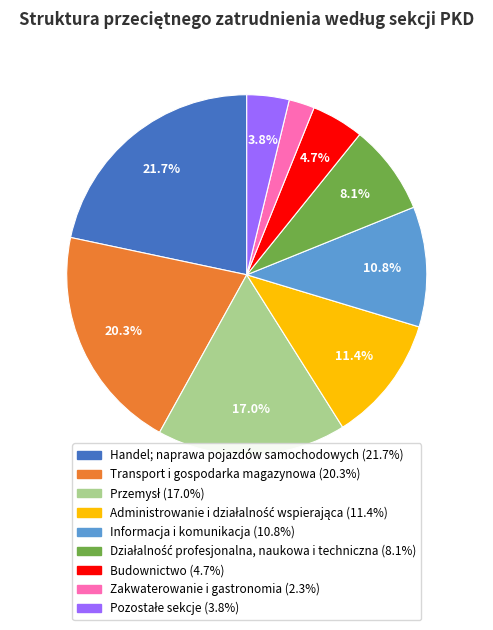

How many segments does this pie chart have?

9